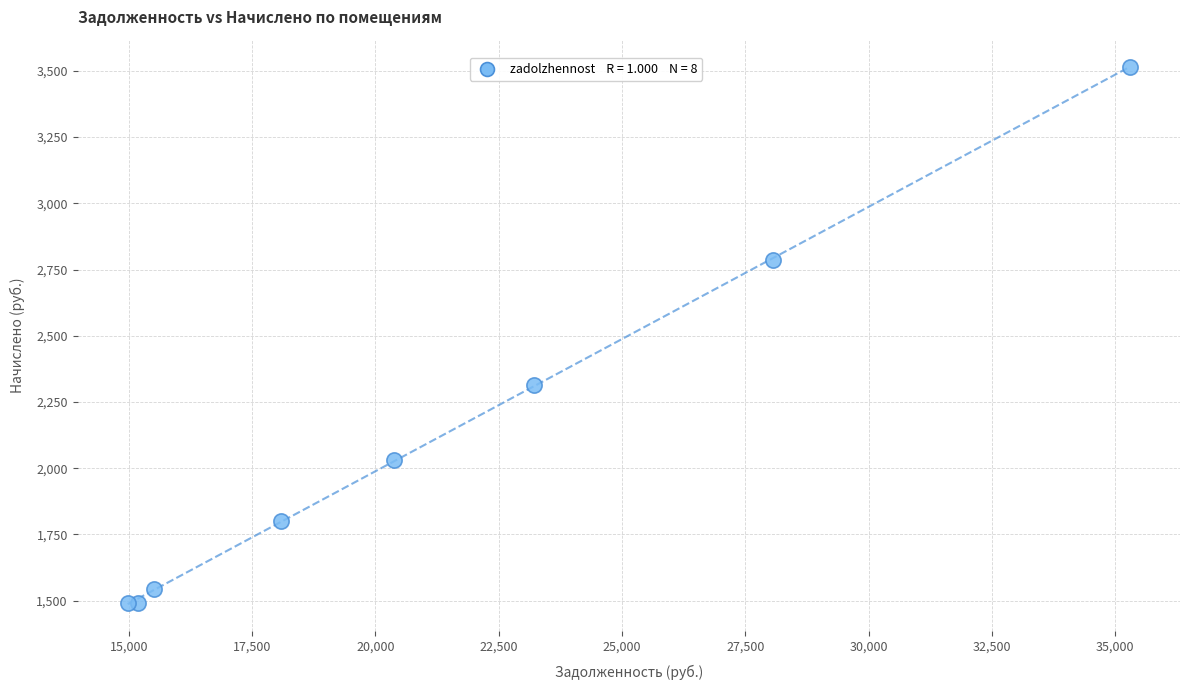

What Y value in the scatter plot is closest to 2504?

2312.4